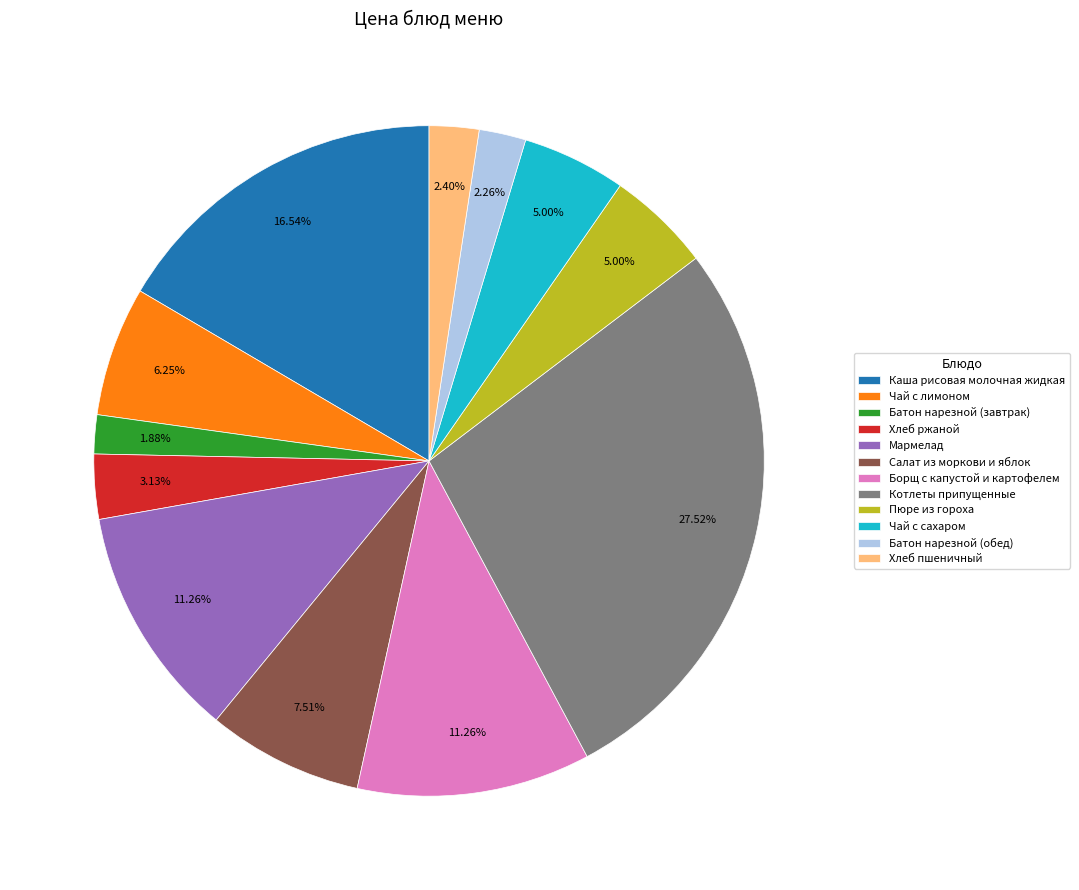

The Борщ с капустой и картофелем slice represents 11% of the pie. True or false?

True